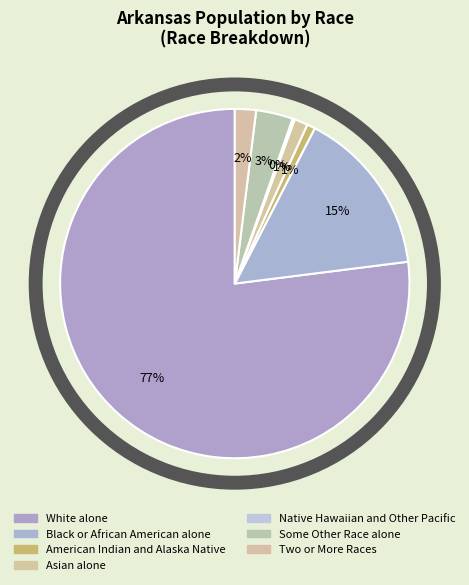

To the nearest percent, what is the average slice percentage?

14%